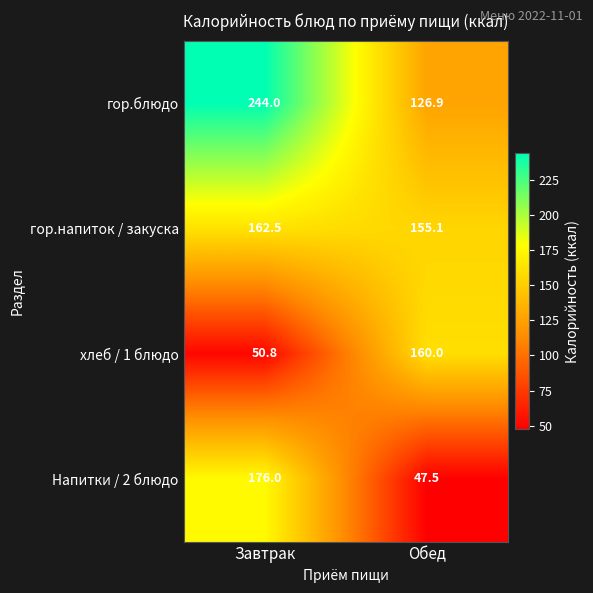

Is it true that гор.блюдо equals 244.0 at Завтрак?

True